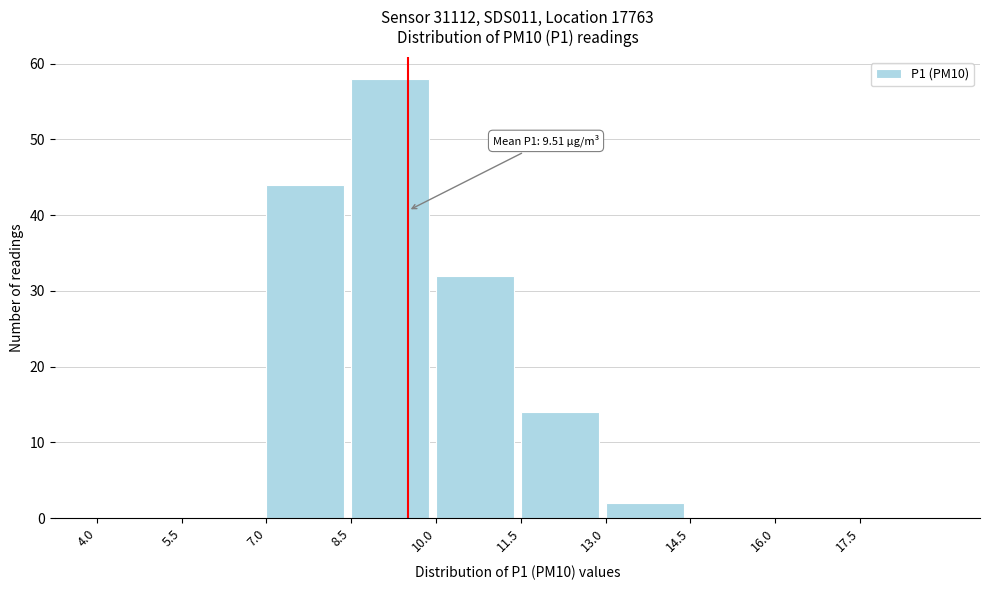

Which range on the x-axis has the tallest bar?

8.5 to 10.0